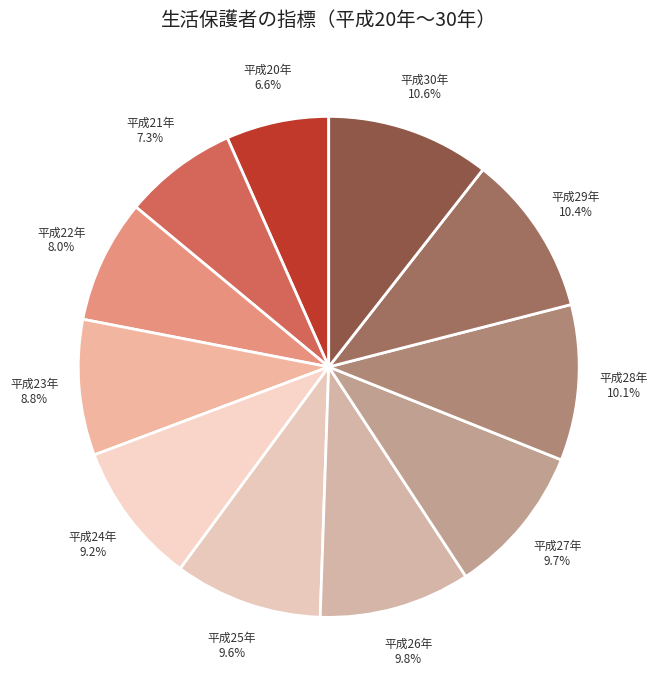

Which category has the smallest portion of the pie?

平成20年